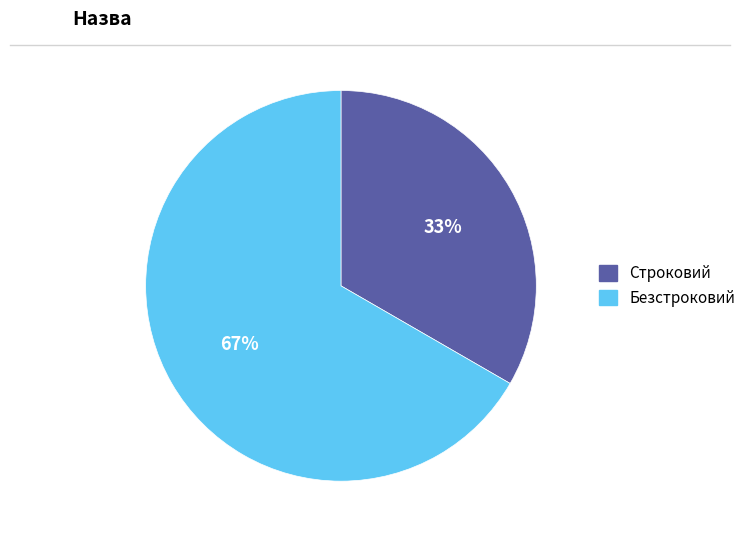

How many segments does this pie chart have?

2